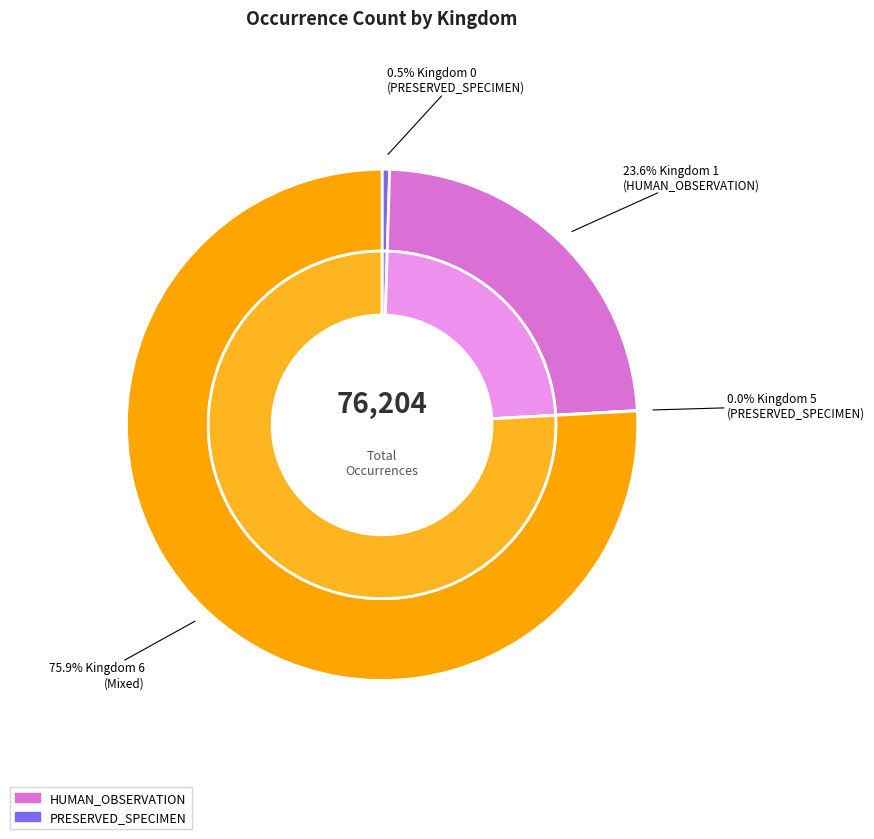

Combined, what portion of the pie is 6 and 1?

99.5%